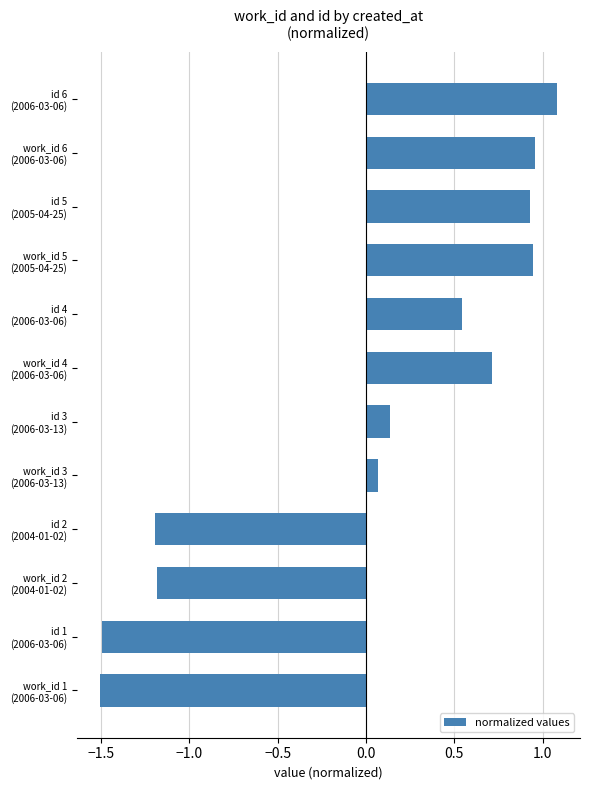

What is the difference between the maximum and minimum values?

2.6